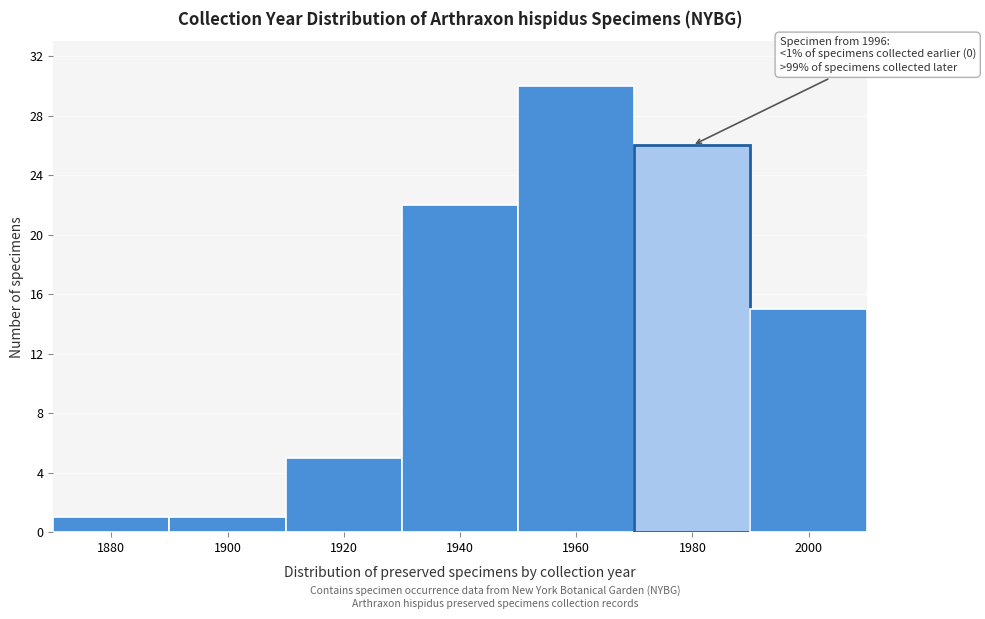

Reading left to right, transcribe all the data shown in this chart.

1880=1	1900=1	1920=5	1940=22	1960=30	1980=26	2000=15